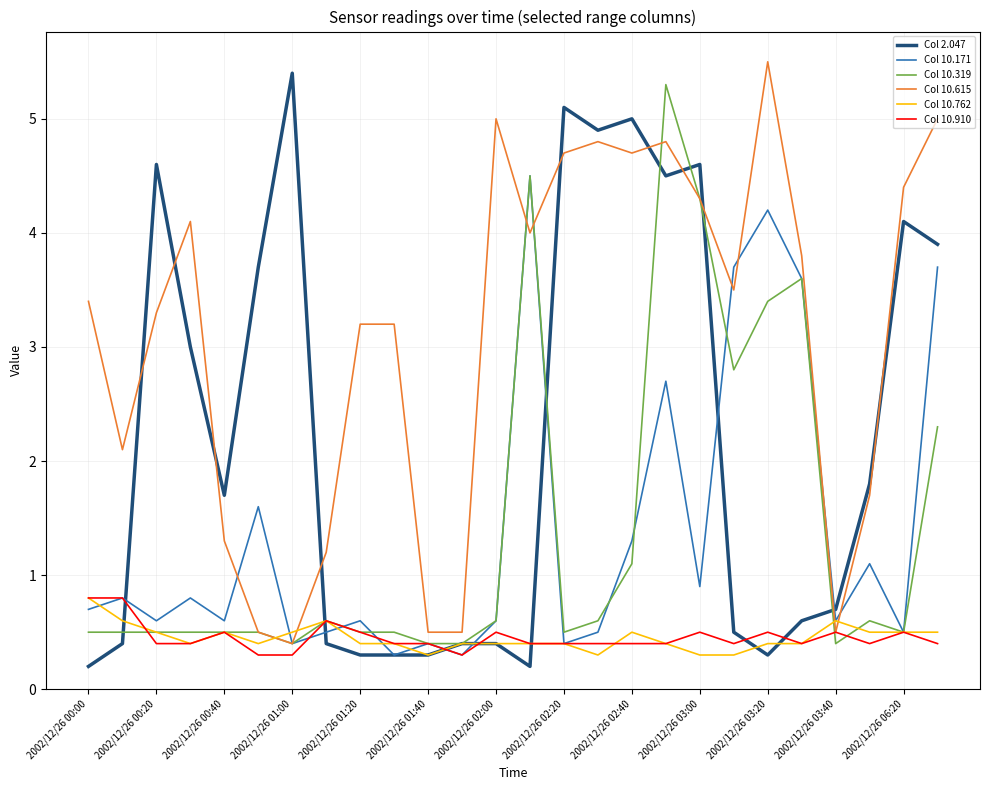

True or false: Col 10.910 and Col 2.047 intersect in this chart.

True